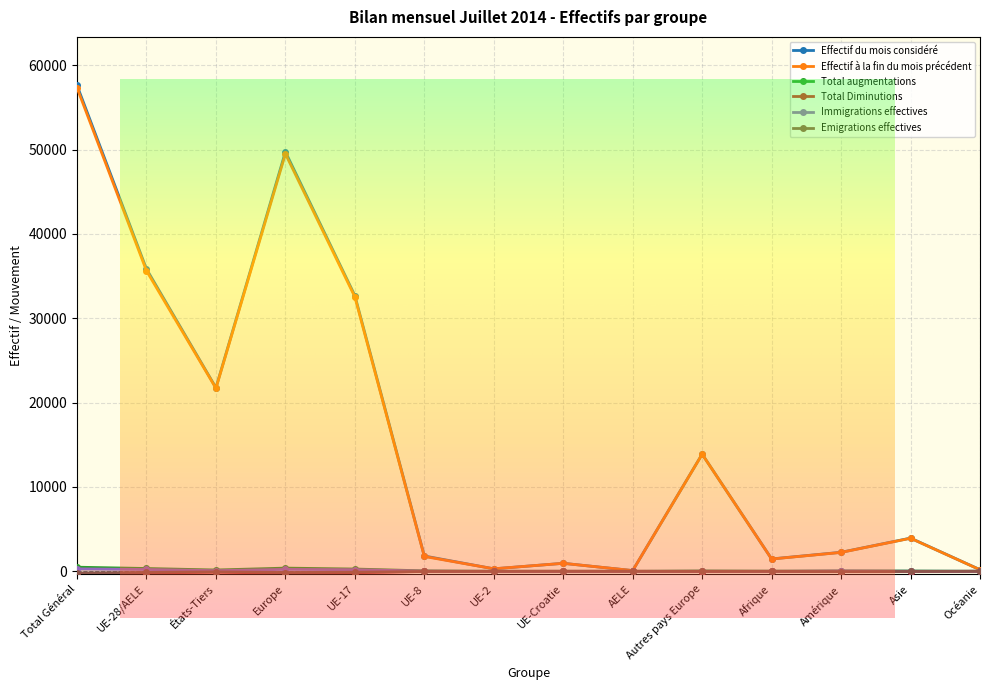

What is the label of the 3rd point from the left?

États-Tiers